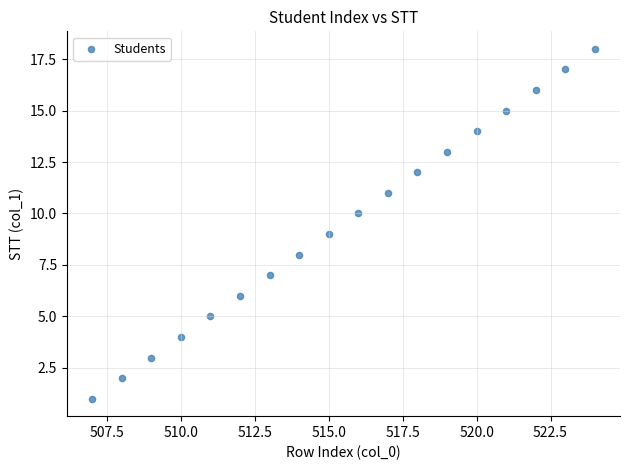

What is the range of Y values (max minus min)?

17